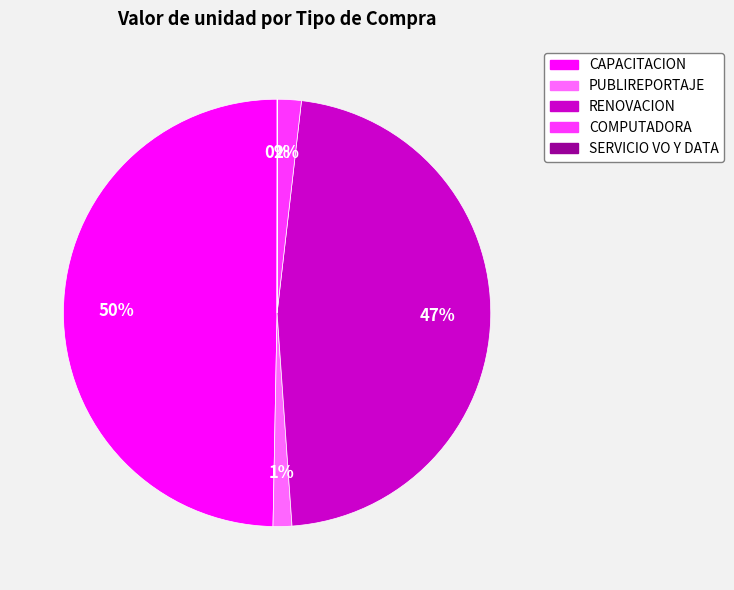

Which slice is the largest?

CAPACITACION